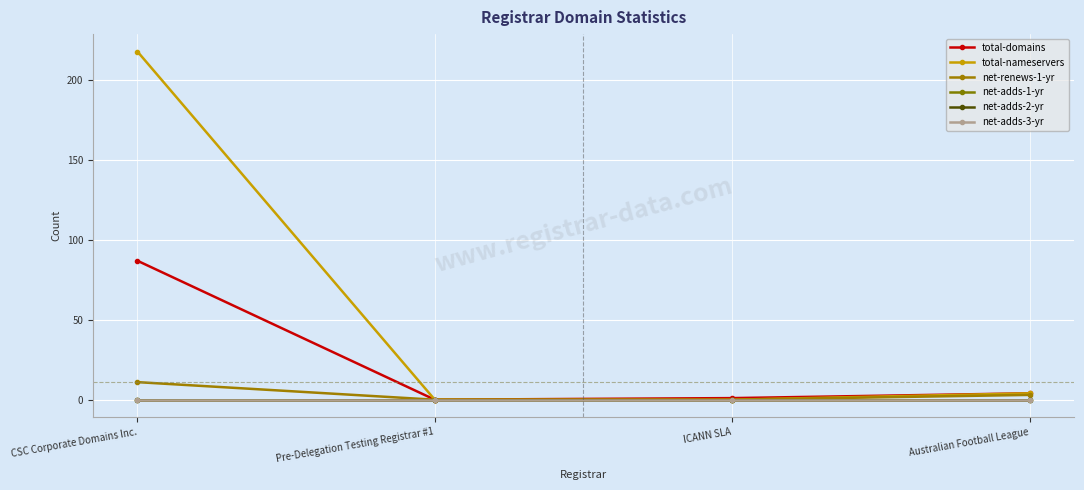

What is the difference between the highest and lowest values at ICANN SLA?

1